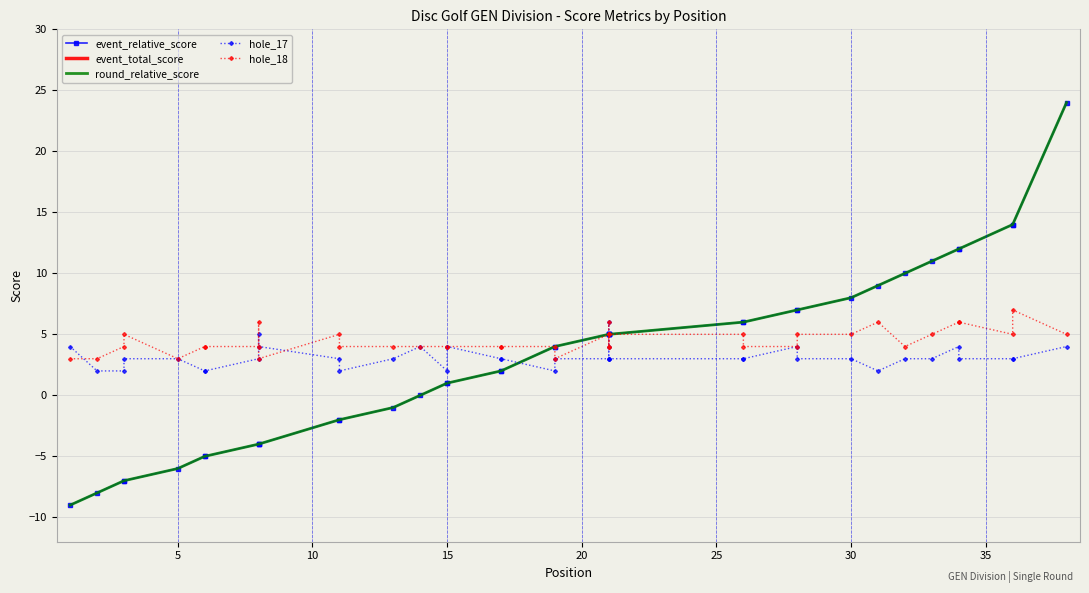

What is the difference between the second highest and minimum values in the event_relative_score series?

23